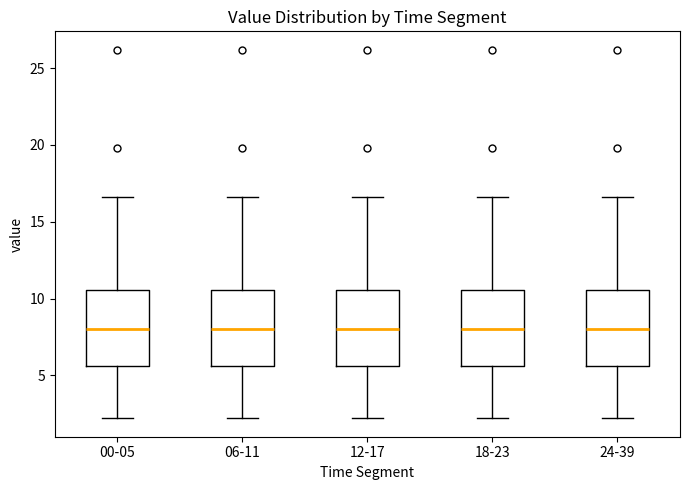

Reading left to right, transcribe this box plot: for each box, give where its median line is, the range the box spans, and where its two whiskers end, as read against the y-axis. The values are not printed on the chart, so give them approximately, as read against the axis.

00-05: median 8.0, box 5.5 to 10.5, whiskers 2.0 to 16.5
06-11: median 8.0, box 5.5 to 10.5, whiskers 2.0 to 16.5
12-17: median 8.0, box 5.5 to 10.5, whiskers 2.0 to 16.5
18-23: median 8.0, box 5.5 to 10.5, whiskers 2.0 to 16.5
24-39: median 8.0, box 5.5 to 10.5, whiskers 2.0 to 16.5